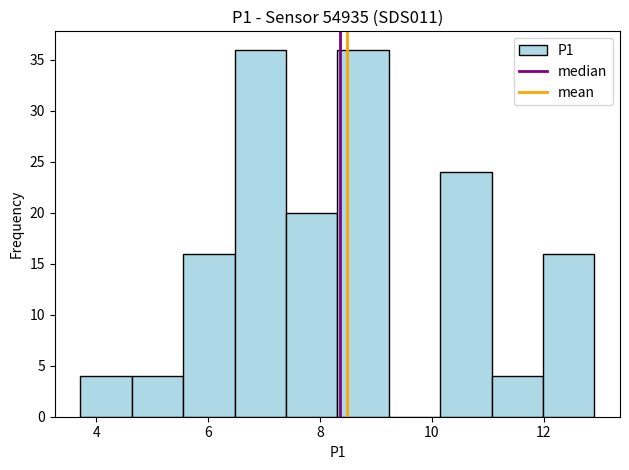

Reading left to right, list every bar in this chart as the range it spans on the x-axis followed by its height. Neither the bar edges nor the heights are printed on the chart, so give them approximately, as read against the axes.

3.8 to 4.6: 4
4.6 to 5.6: 4
5.6 to 6.4: 16
6.4 to 7.4: 36
7.4 to 8.4: 20
8.4 to 9.2: 36
9.2 to 10.2: 0
10.2 to 11.0: 24
11.0 to 12.0: 4
12.0 to 13.0: 16